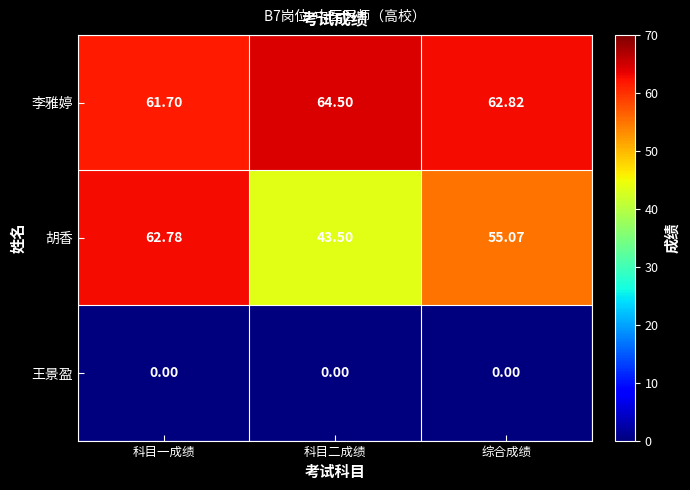

Between 科目二成绩 and 综合成绩, which series saw the biggest shift?

胡香